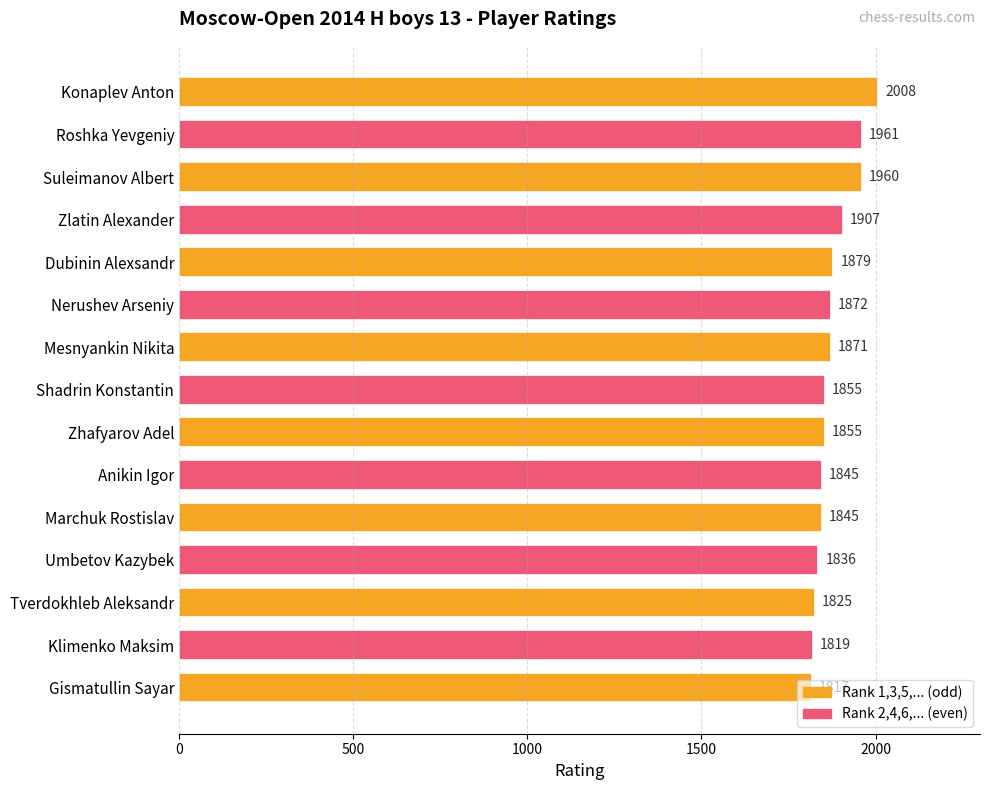

What is the maximum value shown in the chart?

2008